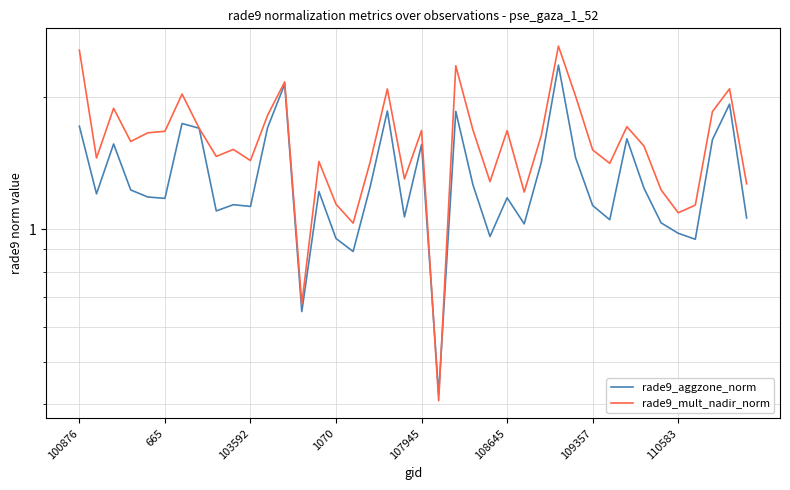

The rade9_mult_nadir_norm series shows 1.1 at 22. True or false?

False